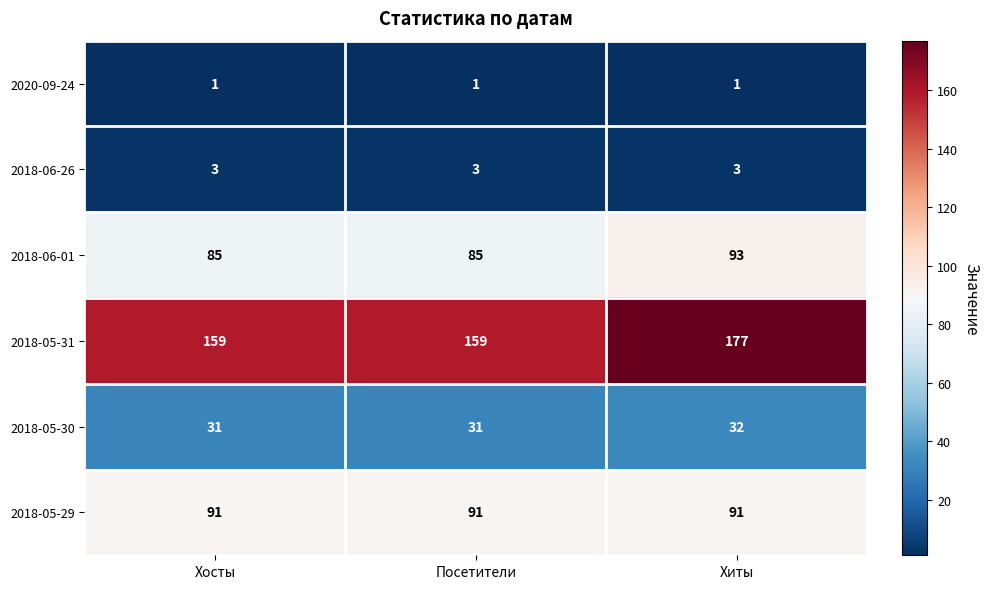

Reading left to right, list all the values displayed in this chart.

2020-09-24: 1	1	1
2018-06-26: 3	3	3
2018-06-01: 85	85	93
2018-05-31: 159	159	177
2018-05-30: 31	31	32
2018-05-29: 91	91	91